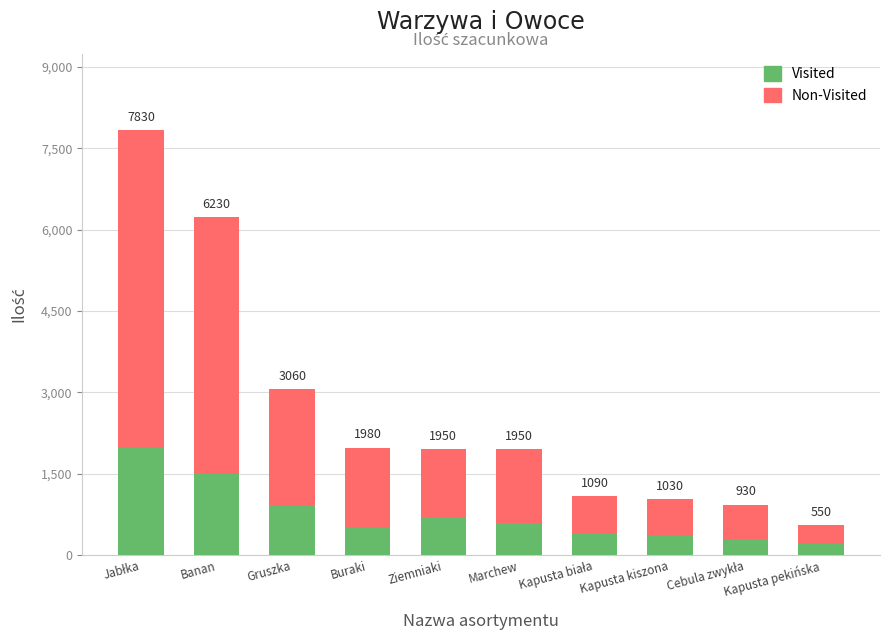

Is it true that Non-Visited equals 5292 at Gruszka?

False